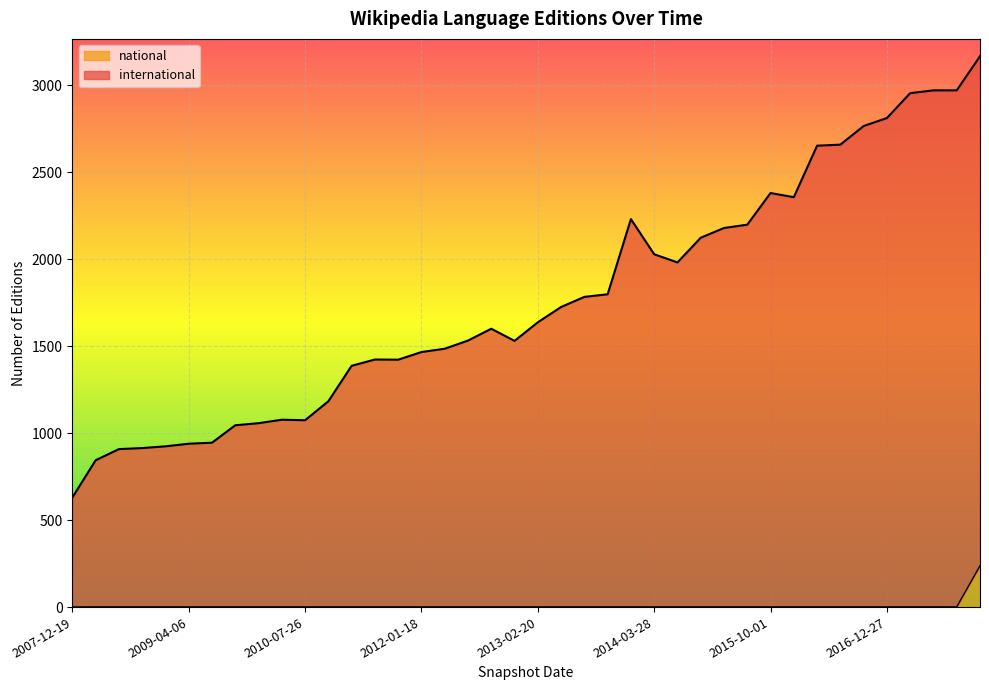

What is the value of the international point at the 18th from the left?

1532